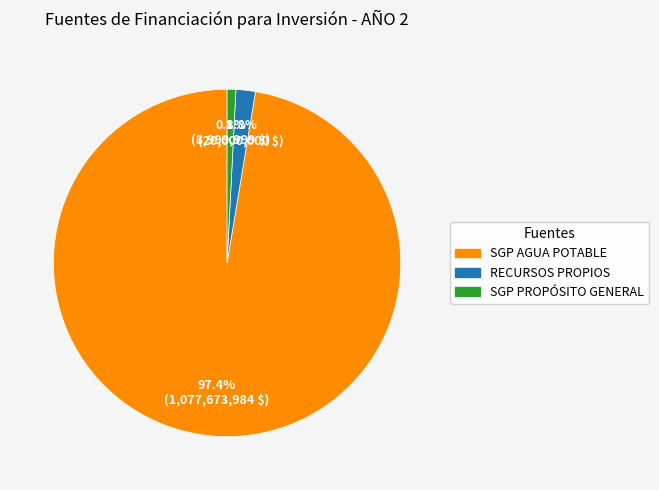

Is there any slice that represents more than half of the pie?

Yes